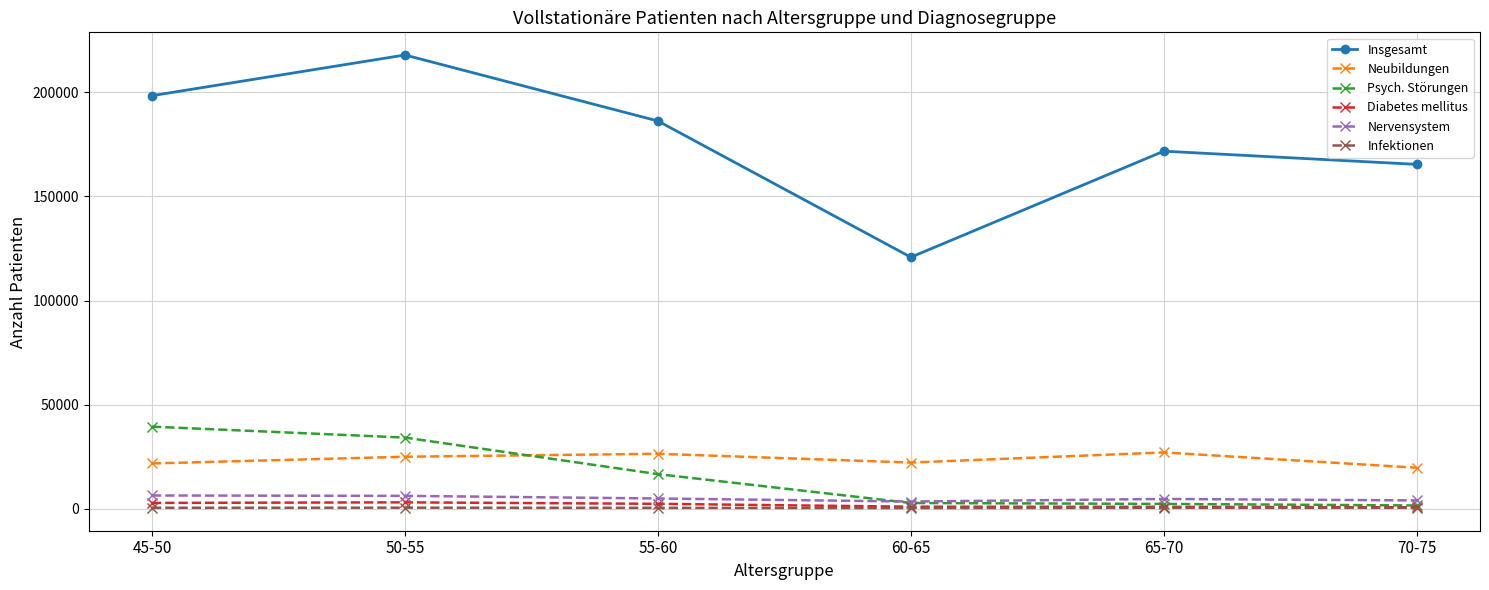

Where is Psych. Störungen nearest to the value 20494?

55-60